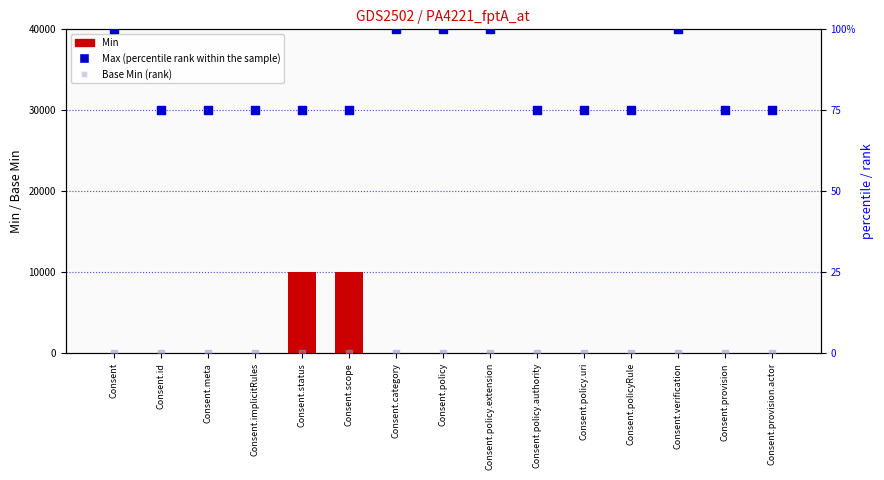

Which series has the largest Y range (max minus min)?

Min